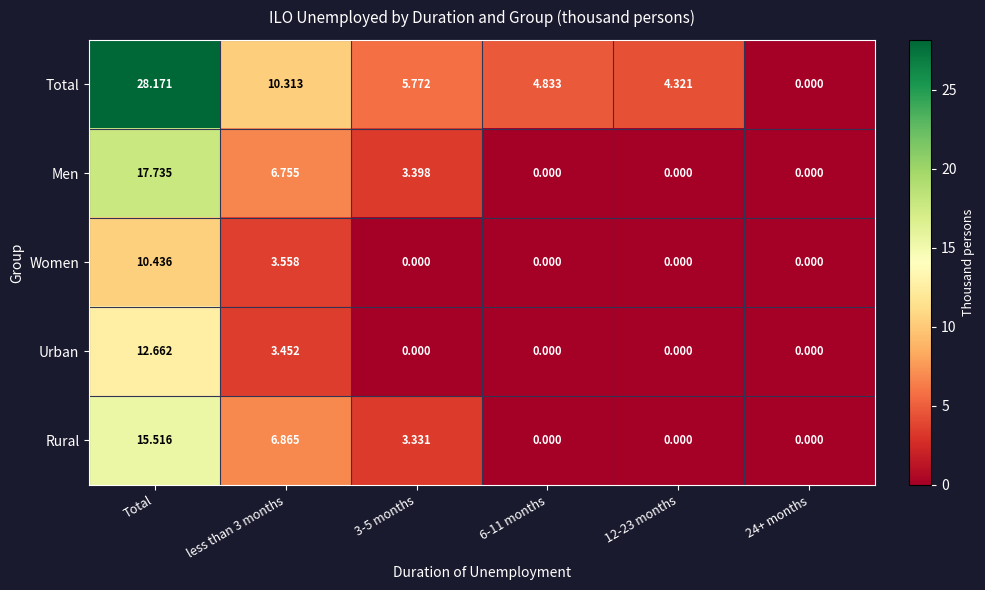

Which category has the highest value across all series?

Total